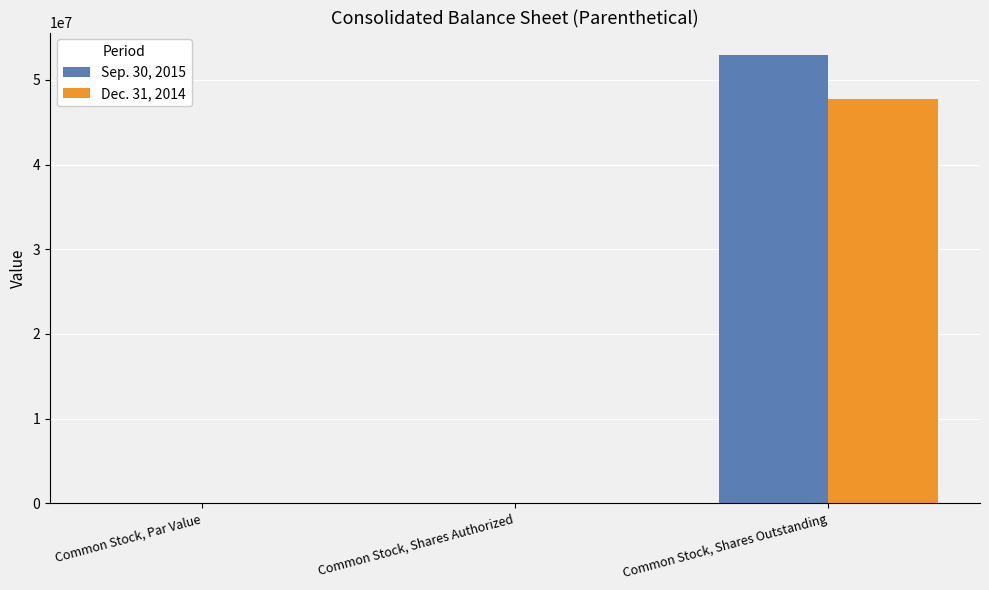

How many distinct data groups are displayed?

2